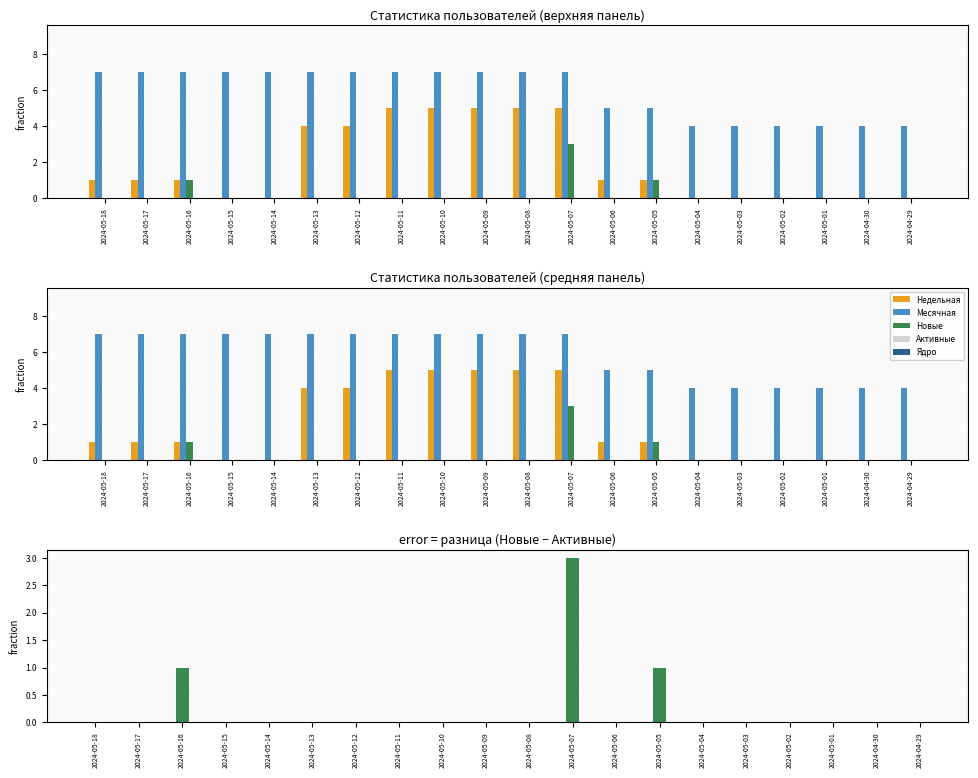

Which category has the highest value in the Активные series?

2024-05-18